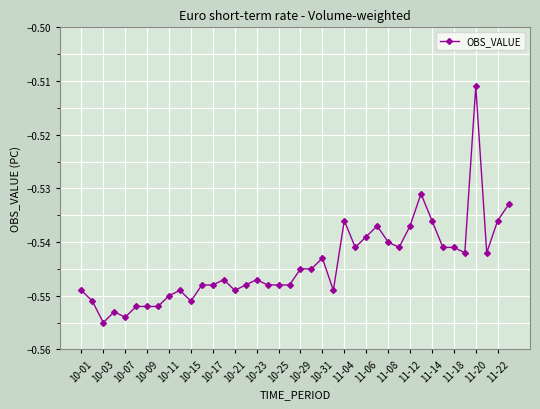

Is this an area chart (filled region under the line)?

No